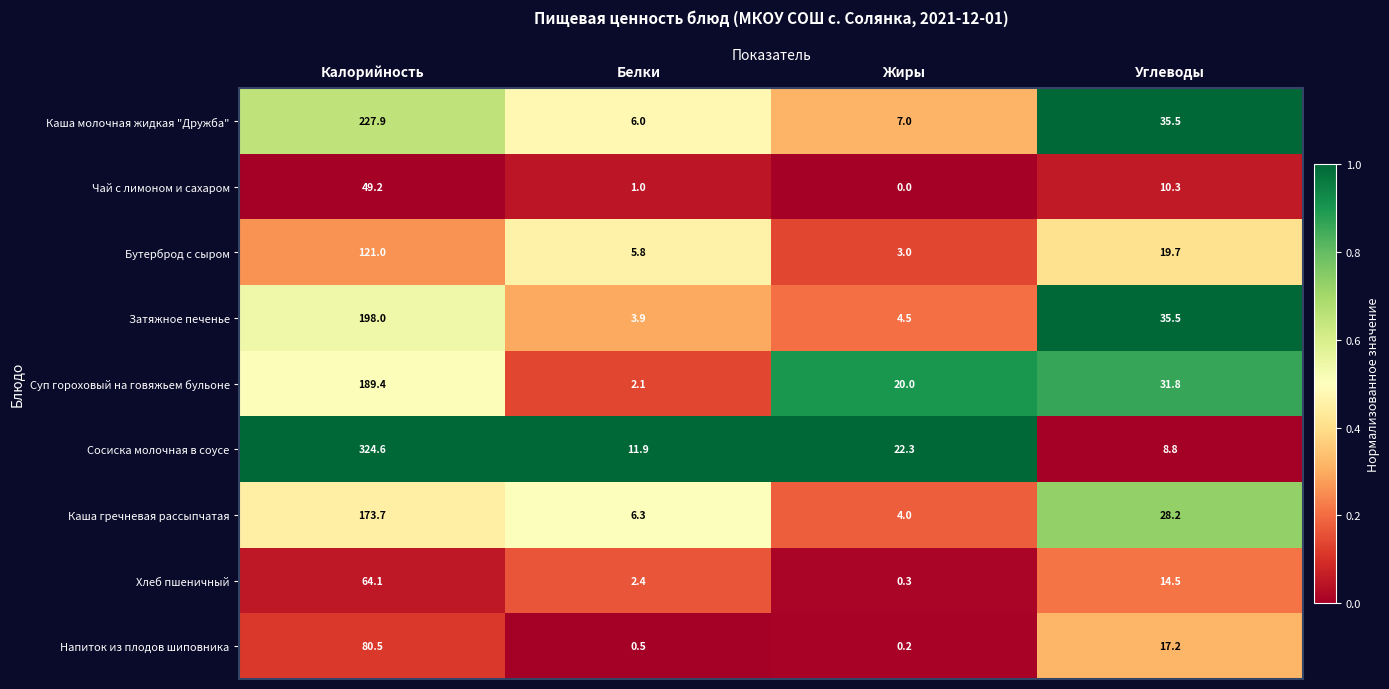

True or false: Суп гороховый на говяжьем бульоне has a value of 2.1 at Белки.

True